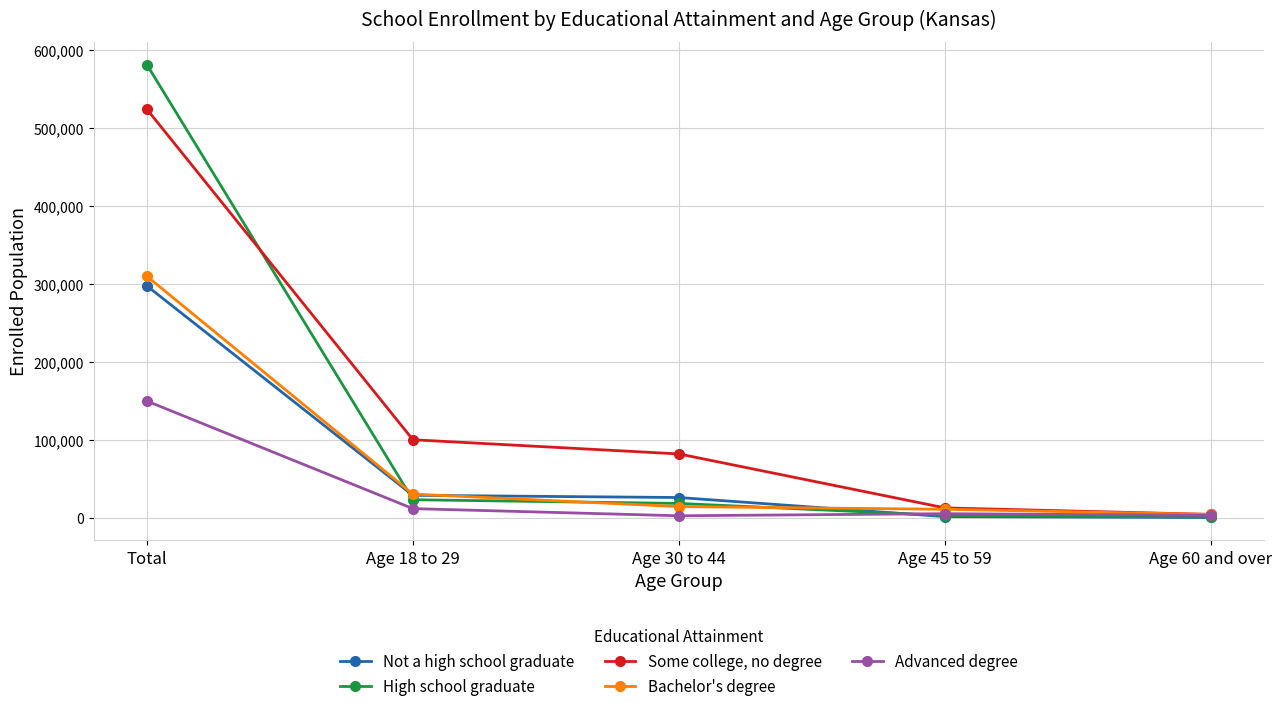

True or false: Not a high school graduate has a value of 469 at Age 60 and over.

True